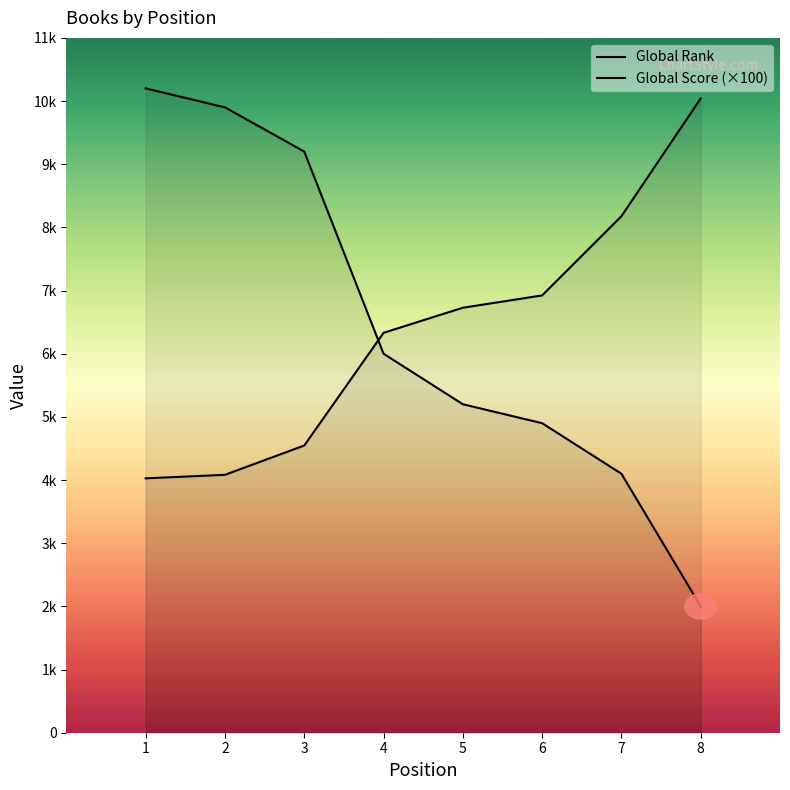

Rank the series by their maximum value, from lowest to highest.

Global Rank, Global Score (×100)